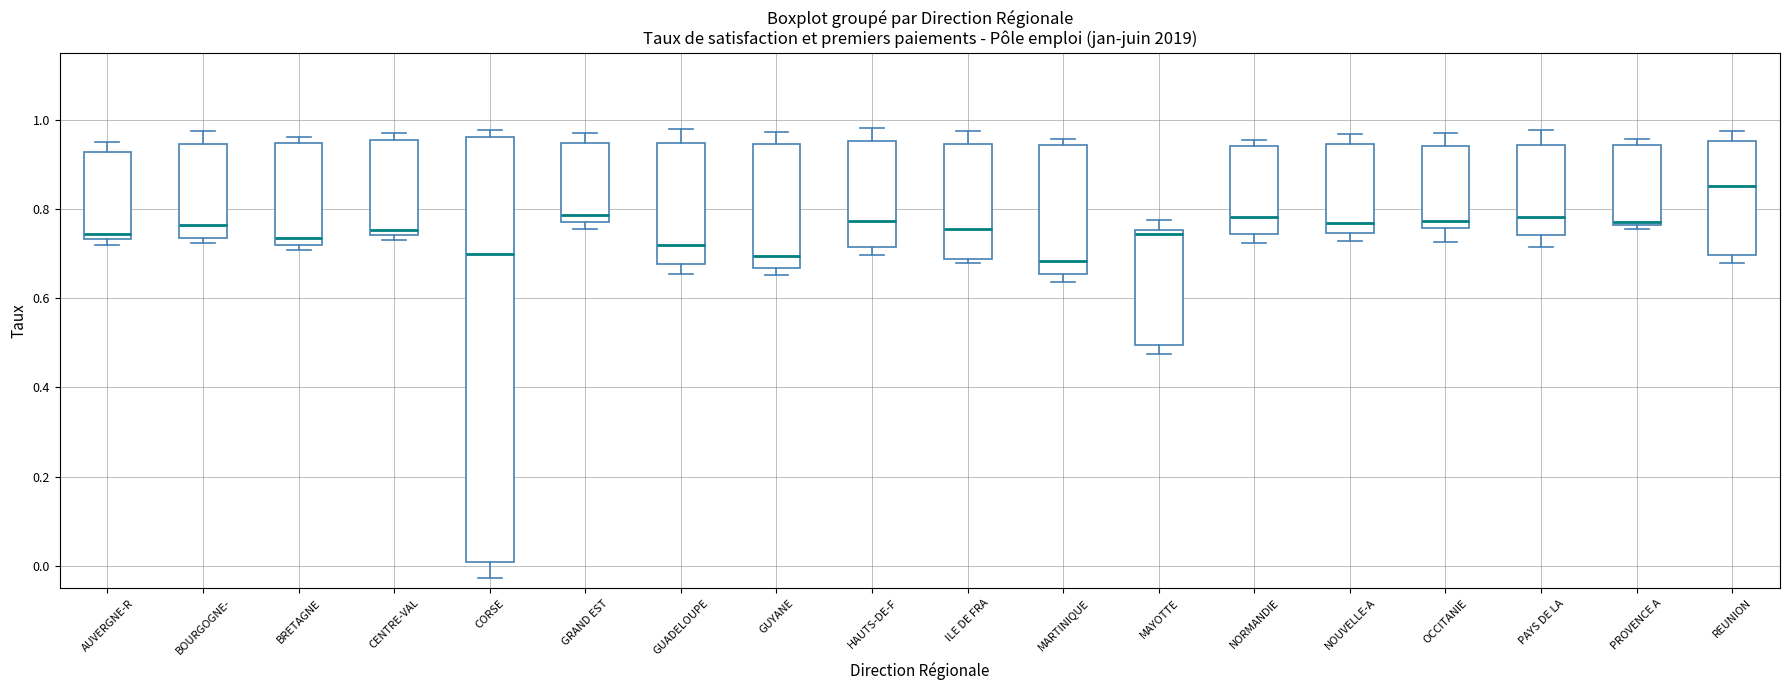

Reading left to right, transcribe this box plot: for each box, give where its median line is, the range the box spans, and where its two whiskers end, as read against the y-axis. The values are not printed on the chart, so give them approximately, as read against the axis.

AUVERGNE-R: median 0.74 (just above the box's lower edge), box 0.74 to 0.92, whiskers 0.72 to 0.94
BOURGOGNE-: median 0.76, box 0.74 to 0.94, whiskers 0.72 to 0.98
BRETAGNE: median 0.74, box 0.72 to 0.94, whiskers 0.70 to 0.96
CENTRE-VAL: median 0.76, box 0.74 to 0.96, whiskers 0.74 (just below the box's lower edge) to 0.96 (just above the box's upper edge)
CORSE: median 0.70, box 0.00 to 0.96, whiskers -0.02 to 0.98
GRAND EST: median 0.78, box 0.76 to 0.94, whiskers 0.76 (just below the box's lower edge) to 0.98
GUADELOUPE: median 0.72, box 0.68 to 0.94, whiskers 0.66 to 0.98
GUYANE: median 0.70, box 0.66 to 0.94, whiskers 0.66 (just below the box's lower edge) to 0.98
HAUTS-DE-F: median 0.78, box 0.72 to 0.96, whiskers 0.70 to 0.98
ILE DE FRA: median 0.76, box 0.68 to 0.94, whiskers 0.68 (just below the box's lower edge) to 0.98
MARTINIQUE: median 0.68, box 0.66 to 0.94, whiskers 0.64 to 0.96
MAYOTTE: median 0.74, box 0.50 to 0.76, whiskers 0.48 to 0.78
NORMANDIE: median 0.78, box 0.74 to 0.94, whiskers 0.72 to 0.96
NOUVELLE-A: median 0.76, box 0.74 to 0.94, whiskers 0.72 to 0.96
OCCITANIE: median 0.78, box 0.76 to 0.94, whiskers 0.72 to 0.98
PAYS DE LA: median 0.78, box 0.74 to 0.94, whiskers 0.72 to 0.98
PROVENCE A: median 0.76, box 0.76 to 0.94, whiskers 0.76 (just below the box's lower edge) to 0.96
REUNION: median 0.86, box 0.70 to 0.96, whiskers 0.68 to 0.98